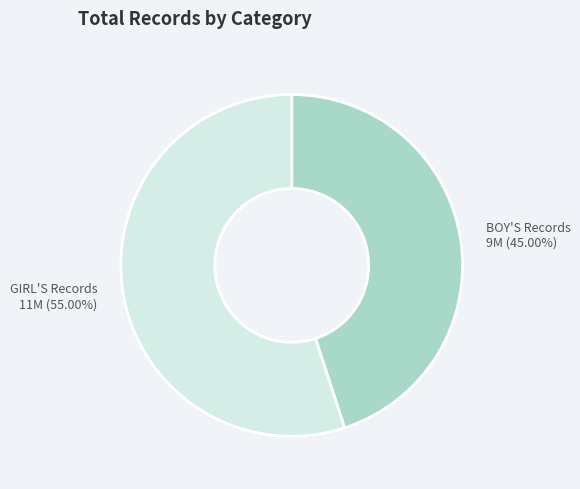

Which category has the smallest portion of the pie?

BOY'S Records